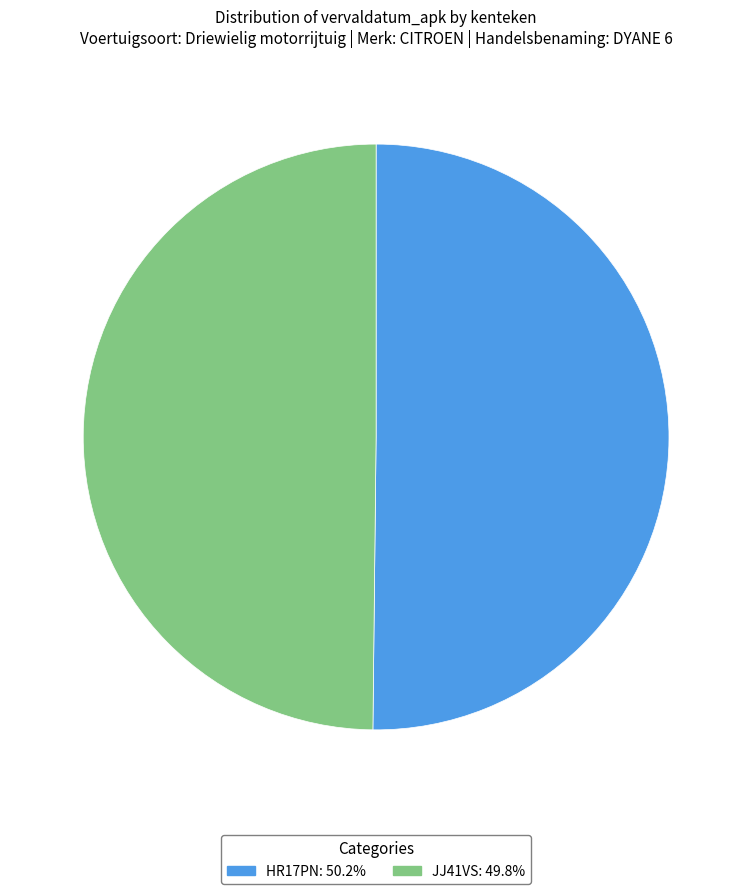

Do JJ41VS: 49.8% and HR17PN: 50.2% together represent more than half of the pie?

Yes